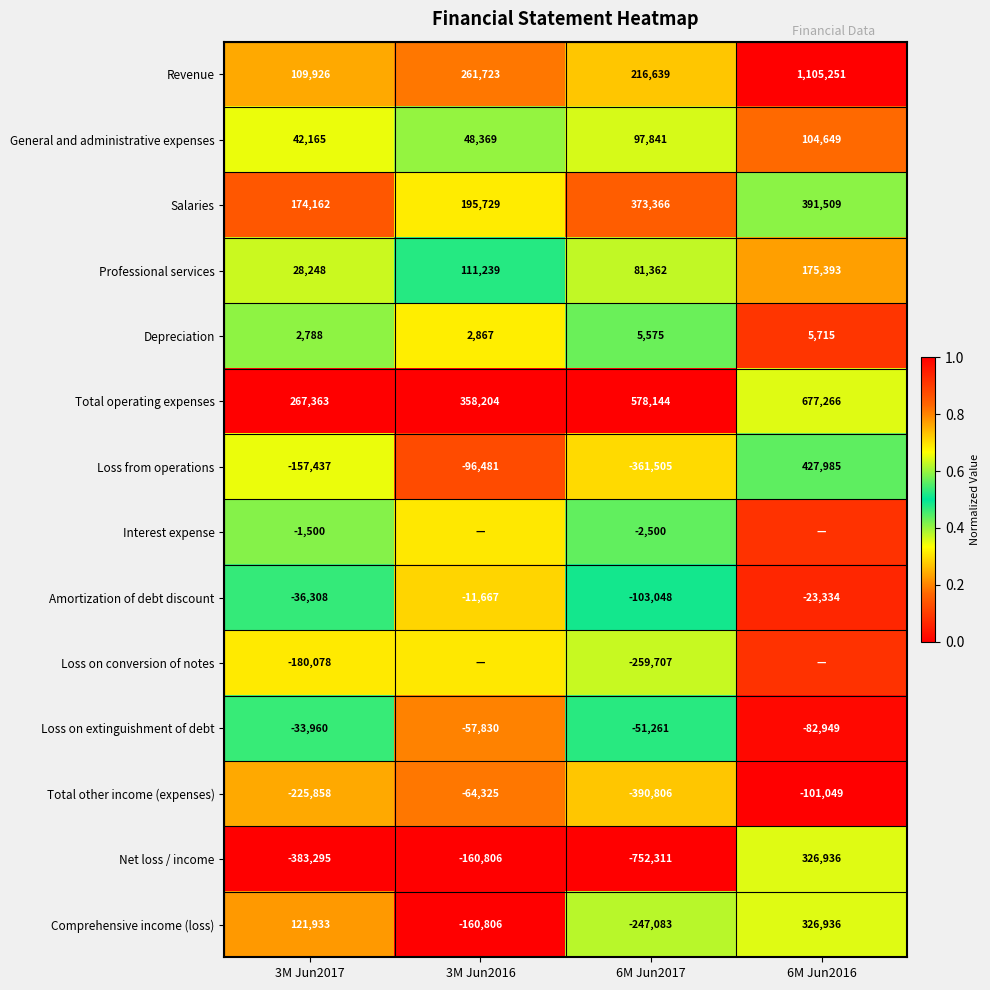

How many data points in Salaries are less than 373366?

2